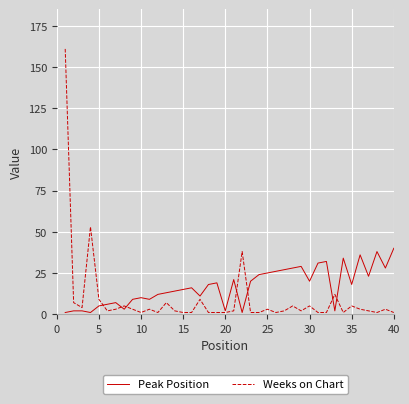

Which series has the largest total across all categories?

Peak Position